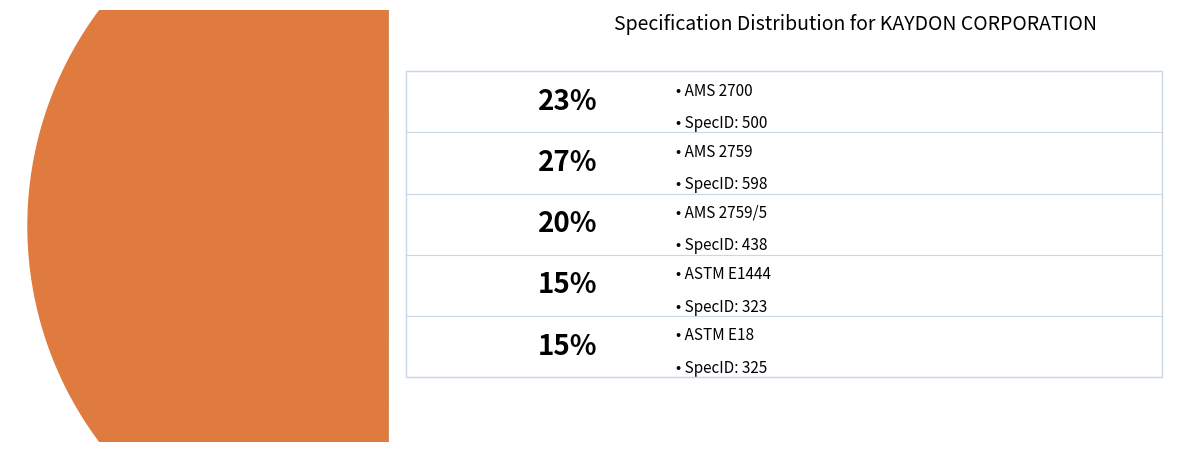

Does any single category account for the majority?

No